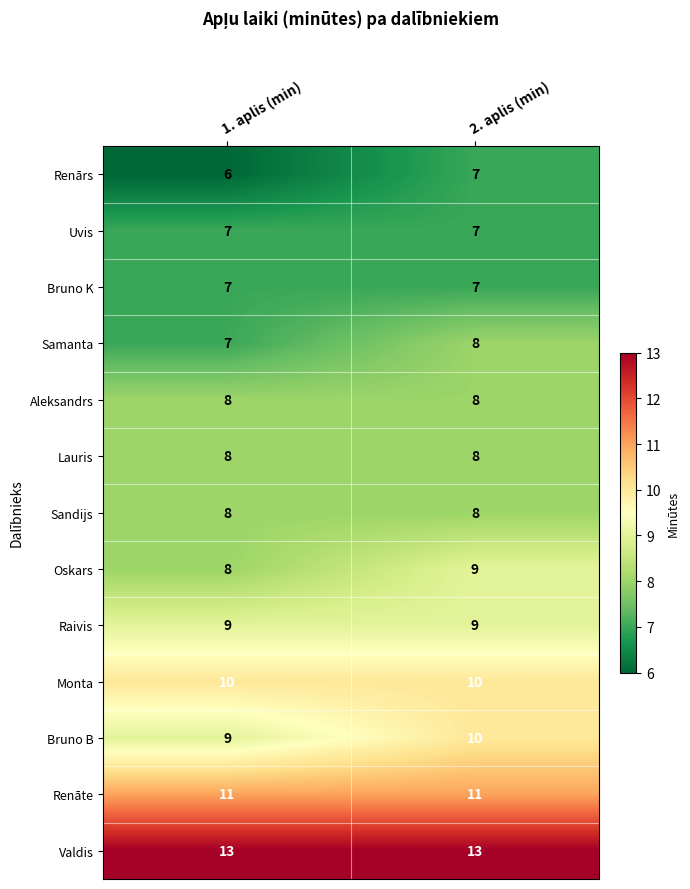

What is the smallest value displayed?

6